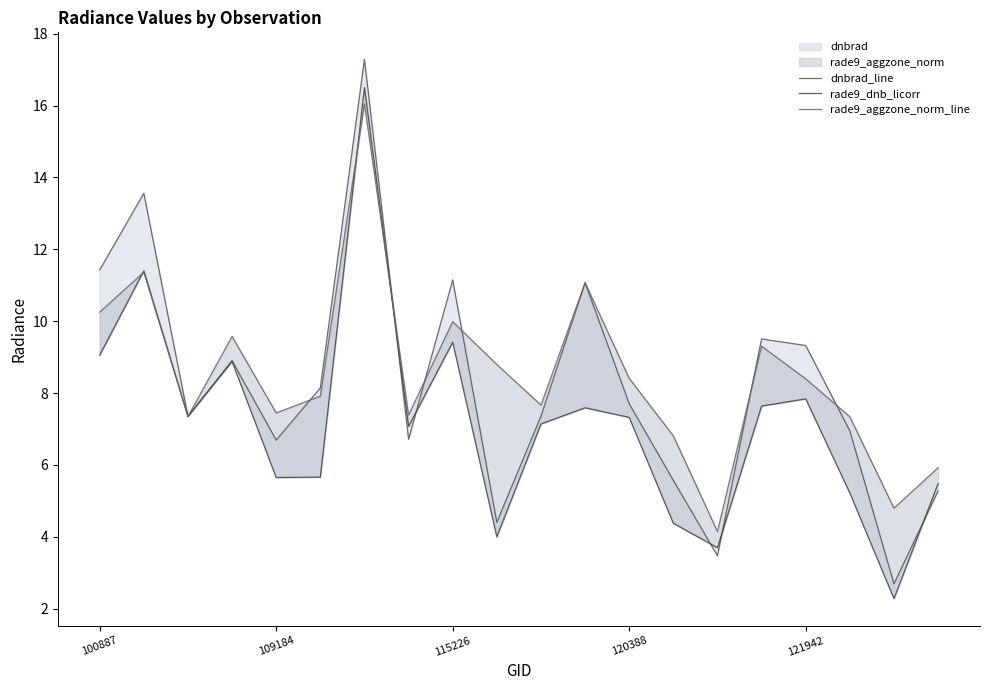

Reading left to right, extract all data points from this chart.

dnbrad_line: 11.4	13.6	7.4	8.9	6.7	8.1	17.3	6.7	11.1	4.4	7.4	11.1	7.7	5.6	3.5	9.5	9.3	6.9	2.7	5.3
rade9_dnb_licorr: 9.1	11.4	7.4	8.9	5.7	5.7	16.5	7.1	9.4	4.0	7.1	7.6	7.3	4.4	3.7	7.6	7.8	5.2	2.3	5.5
rade9_aggzone_norm_line: 10.3	11.4	7.4	9.6	7.4	7.9	16.1	7.4	10.0	8.8	7.7	11.1	8.4	6.8	4.1	9.3	8.4	7.3	4.8	5.9